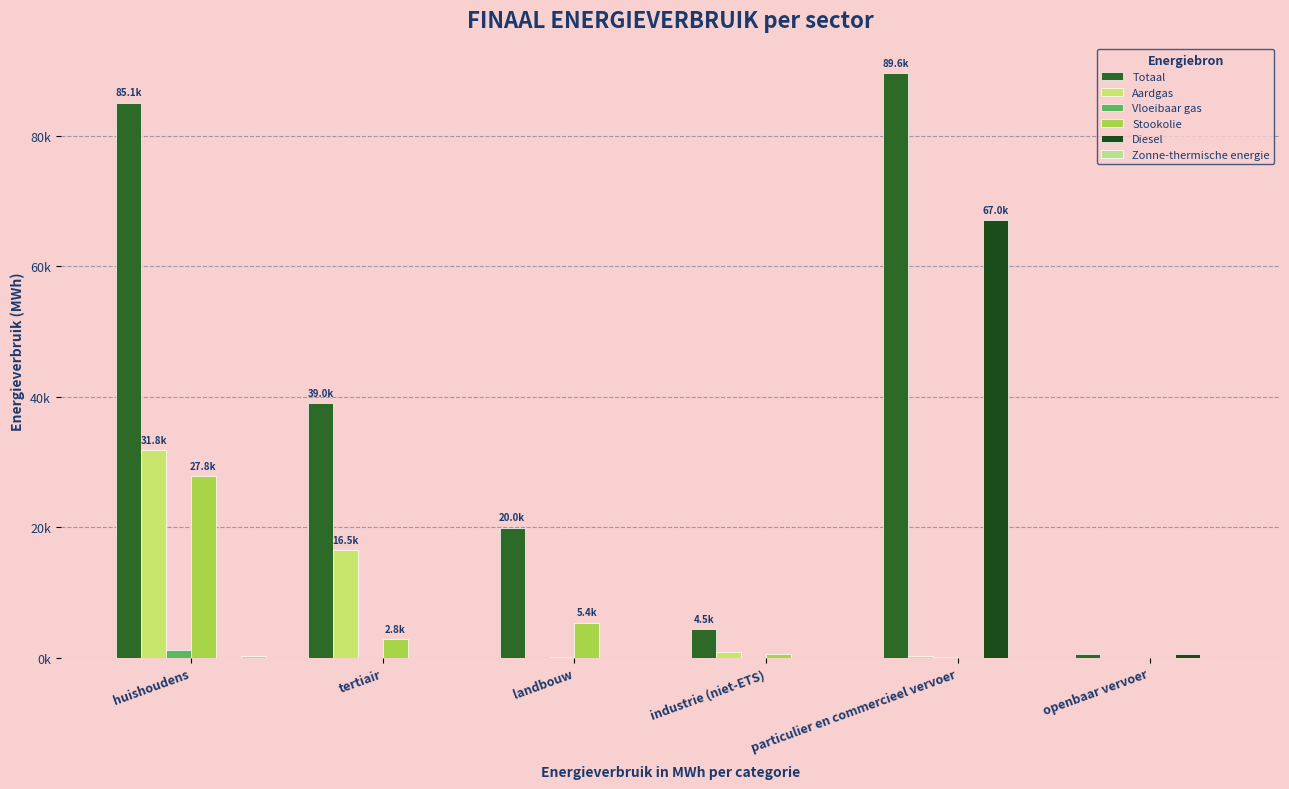

Reading left to right, what are all the values shown in this chart?

Totaal: 85071.5	39046.8	19961.7	4458.3	89625.8	585.5
Aardgas: 31790.6	16528.9	38.7	882.8	339.2	0.0
Vloeibaar gas: 1269.2	42.4	48.7	20.1	142.9	0.0
Stookolie: 27804.4	2841.1	5384.9	601.3	0.0	0.0
Diesel: 0.0	0.0	0.0	0.0	67020.1	545.5
Zonne-thermische energie: 325.4	4.9	0.0	0.0	0.0	0.0